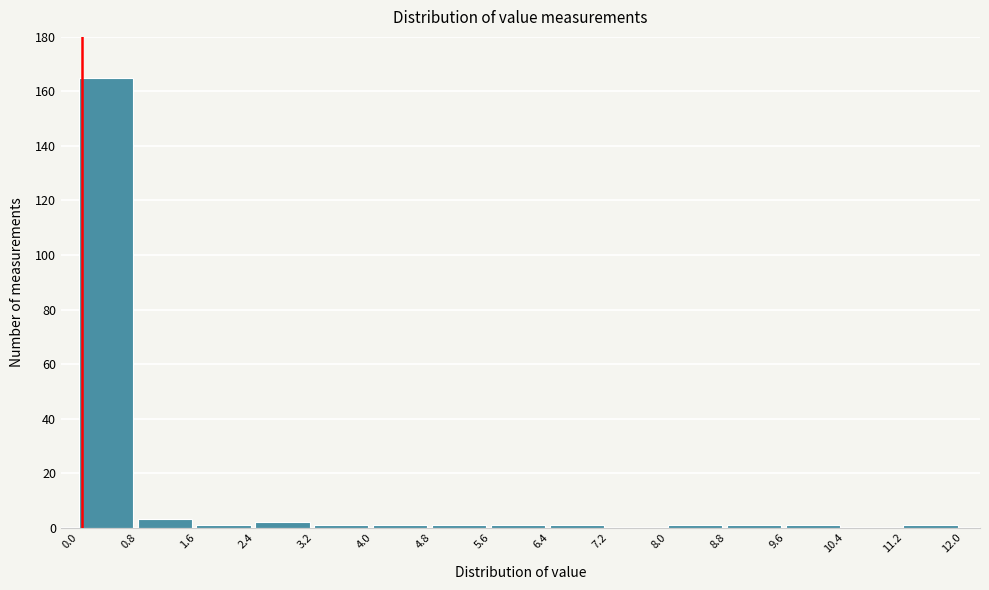

Reading left to right, transcribe this chart: for each bar, give the range it covers on the x-axis and its height. The values are not printed on the chart, so give them approximately, as read against the axis.

0.0 to 0.8: 166
0.8 to 1.6: 4
1.6 to 2.4: under 2
2.4 to 3.2: 2
3.2 to 4.0: under 2
4.0 to 4.8: under 2
4.8 to 5.6: under 2
5.6 to 6.4: under 2
6.4 to 7.2: under 2
7.2 to 8.0: 0
8.0 to 8.8: under 2
8.8 to 9.6: under 2
9.6 to 10.4: under 2
10.4 to 11.2: 0
11.2 to 12.0: under 2